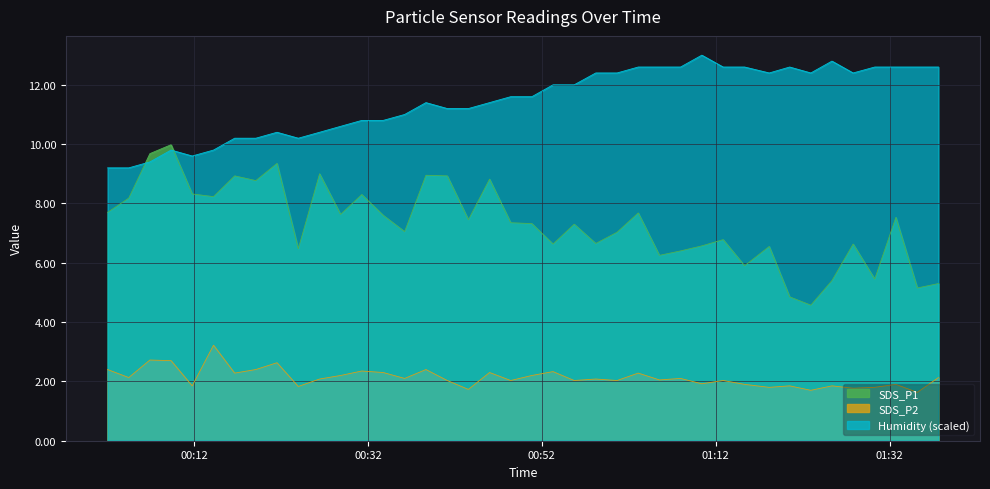

What is the lowest value of the SDS_P2 series?

1.6